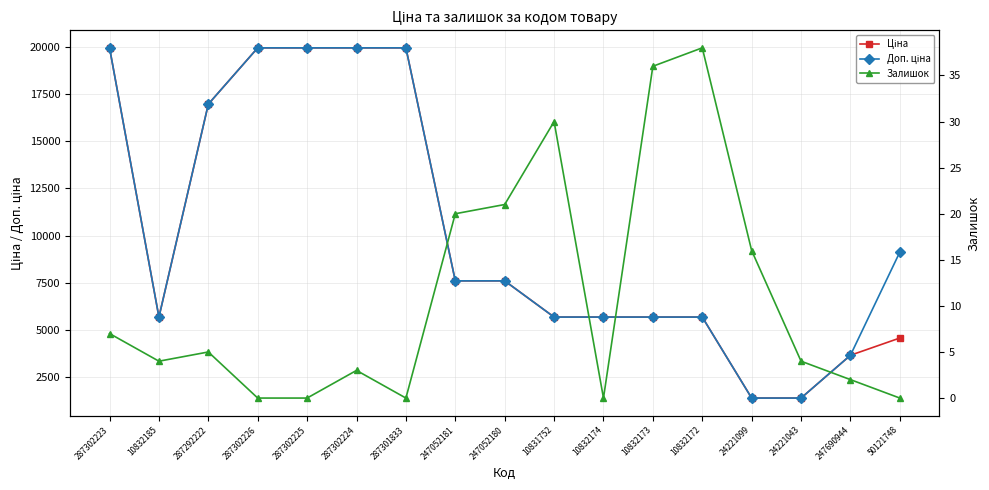

Reading left to right, extract all data points from this chart.

Ціна: 287302223=19964.2	10832185=5673.8	287292222=16976.3	287302226=19964.2	287302225=19964.2	287302224=19964.2	287301833=19964.2	247052181=7596.5	247052180=7596.5	10831752=5673.8	10832174=5673.8	10832173=5673.8	10832172=5673.8	24221099=1375.4	24221043=1375.4	247690944=3646.5	50121748=4561.9
Доп. ціна: 287302223=19964.2	10832185=5673.8	287292222=16976.3	287302226=19964.2	287302225=19964.2	287302224=19964.2	287301833=19964.2	247052181=7596.5	247052180=7596.5	10831752=5673.8	10832174=5673.8	10832173=5673.8	10832172=5673.8	24221099=1375.0	24221043=1375.0	247690944=3646.5	50121748=9123.7
Залишок: 287302223=7.0	10832185=4.0	287292222=5.0	287302226=0.0	287302225=0.0	287302224=3.0	287301833=0.0	247052181=20.0	247052180=21.0	10831752=30.0	10832174=0.0	10832173=36.0	10832172=38.0	24221099=16.0	24221043=4.0	247690944=2.0	50121748=0.0